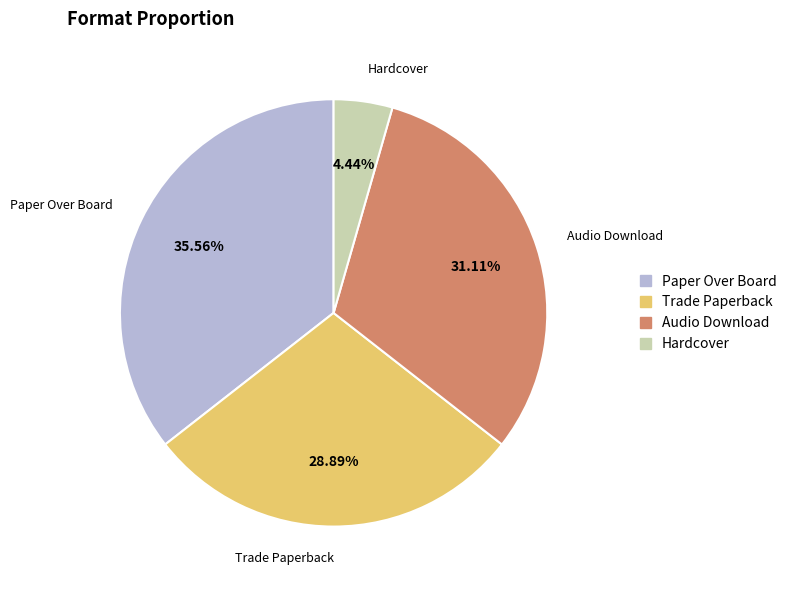

Is there a majority slice in this chart?

No